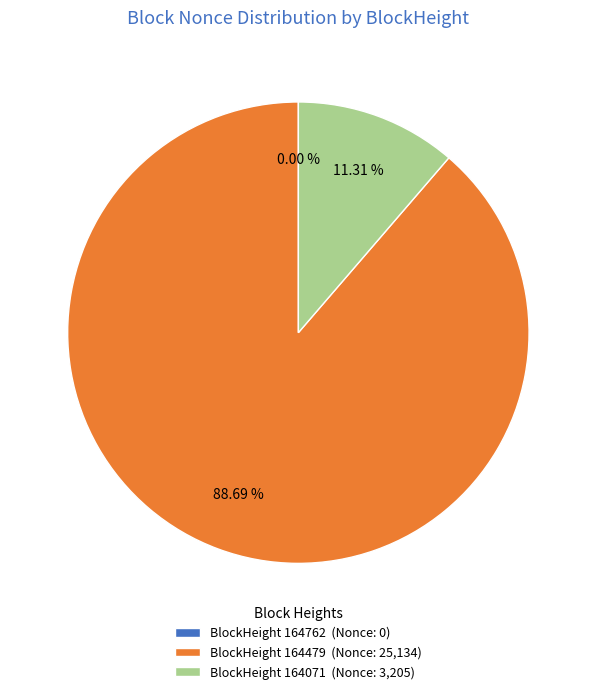

Approximately how many times larger is the value at BlockHeight 164479 (Nonce: 25,134) compared to BlockHeight 164071 (Nonce: 3,205)?

7.8